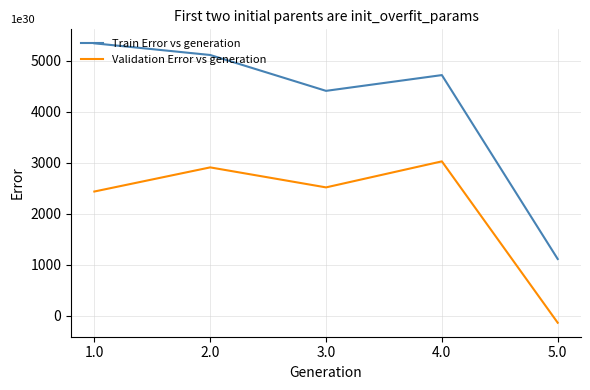

Is it true that Validation Error vs generation equals 1936 at 2.0?

False